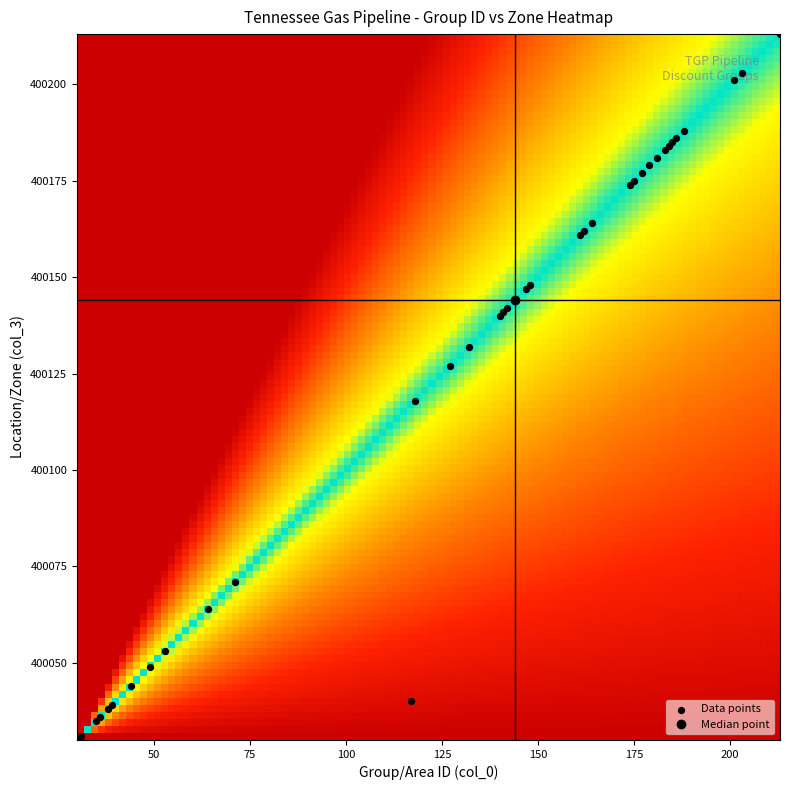

How many values are below 400144?

18